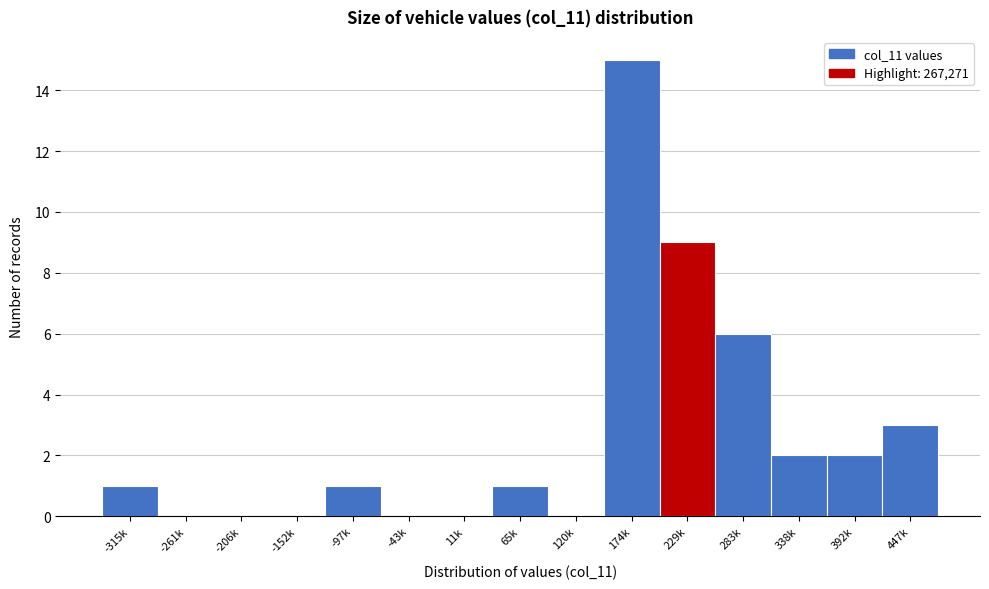

Reading right to left, what are all the values shown in this chart?

447k=3	392k=2	338k=2	283k=6	229k=9	174k=15	120k=0	65k=1	11k=0	-43k=0	-97k=1	-152k=0	-206k=0	-261k=0	-315k=1